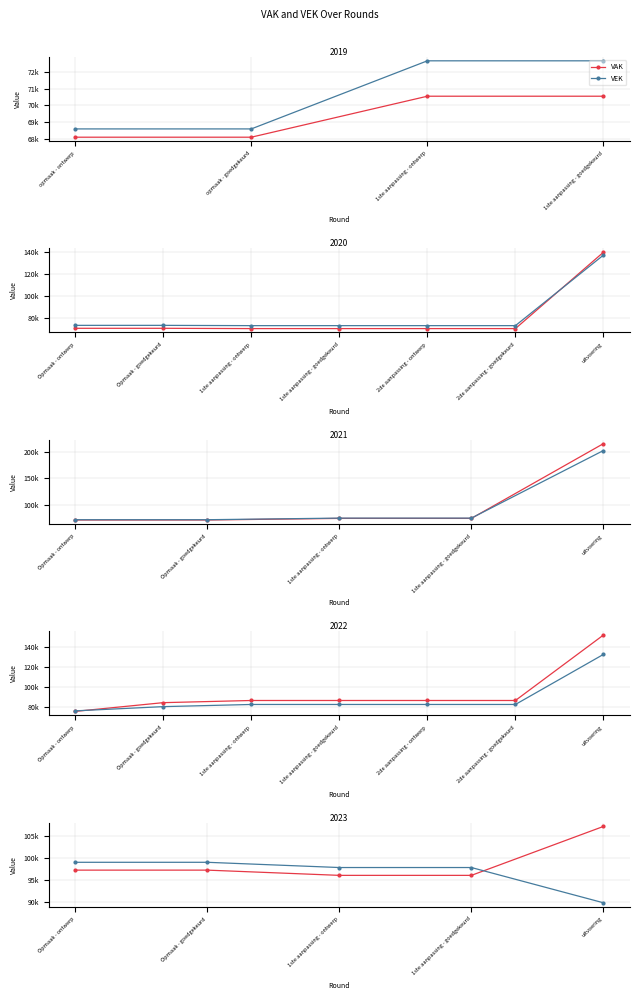

Between 1ste aanpassing - ontwerp and 1ste aanpassing - goedgekeurd, which series saw the biggest shift?

VAK